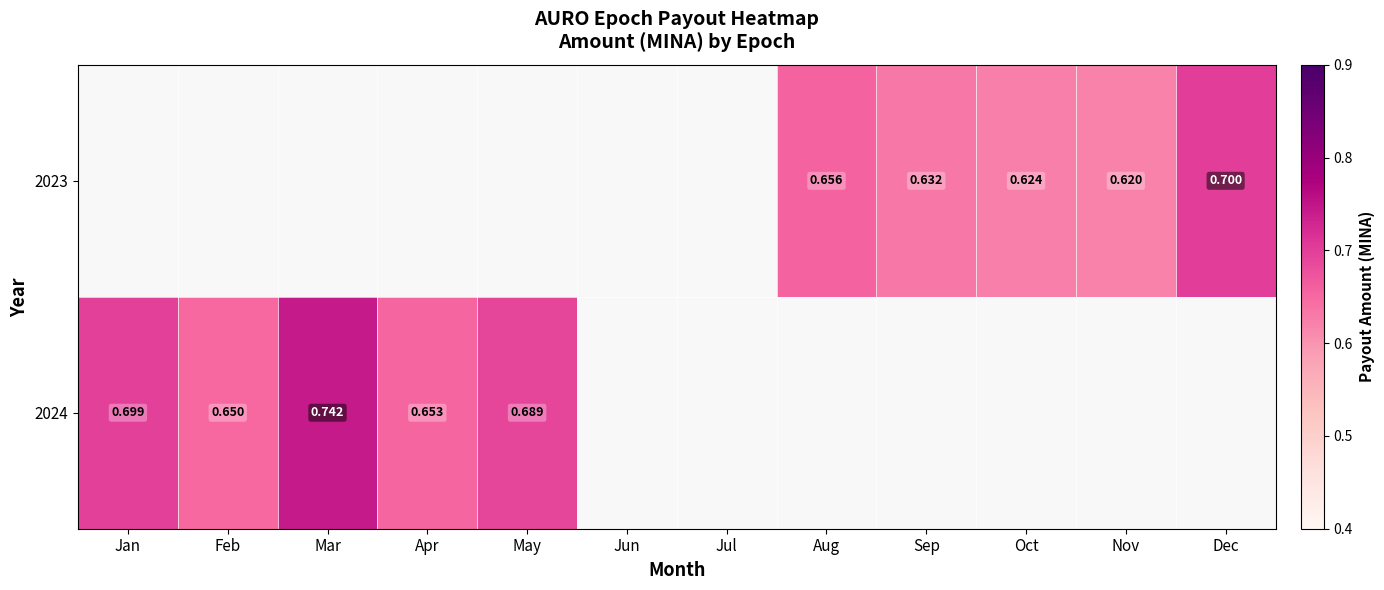

Is the value of 2024 at May greater than the value of 2023 at Sep?

Yes